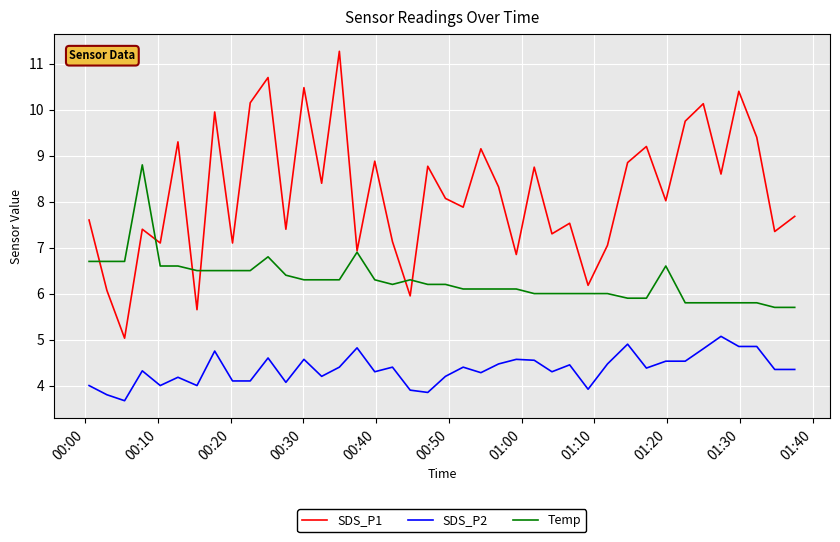

After their last crossing, which series has the higher values: Temp or SDS_P1?

SDS_P1